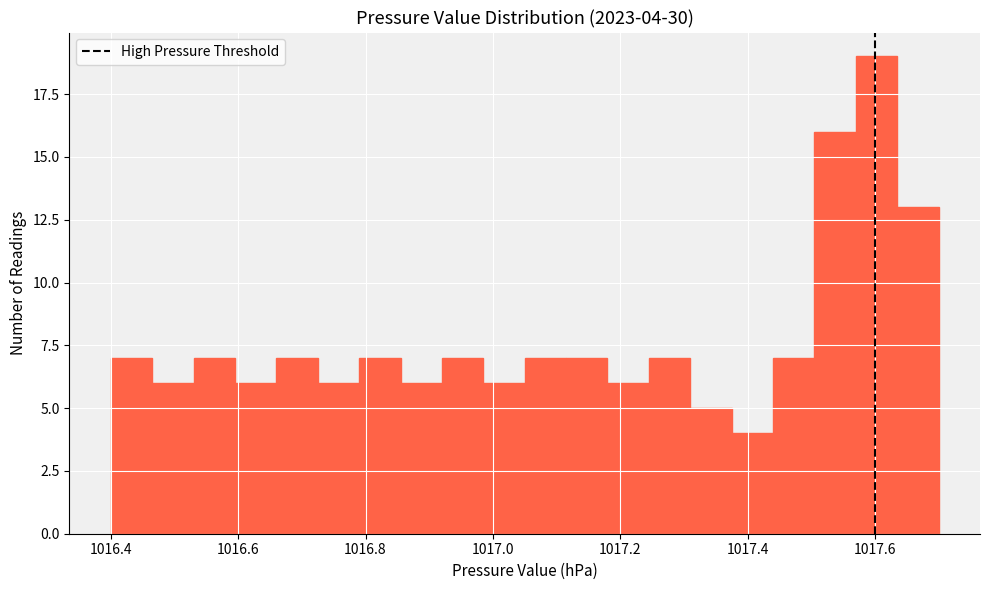

Around what value on the x-axis is the tallest bar? Give the approximate position of its centre, as read against the axis.

1017.60